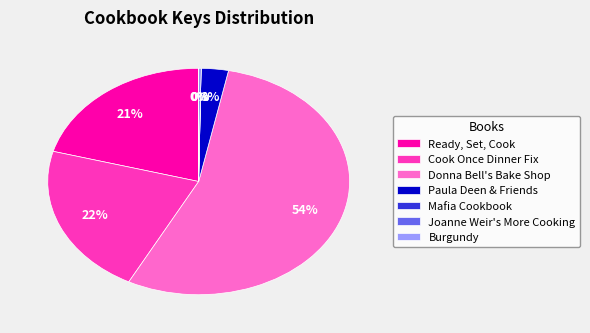

Does any single category account for the majority?

Yes